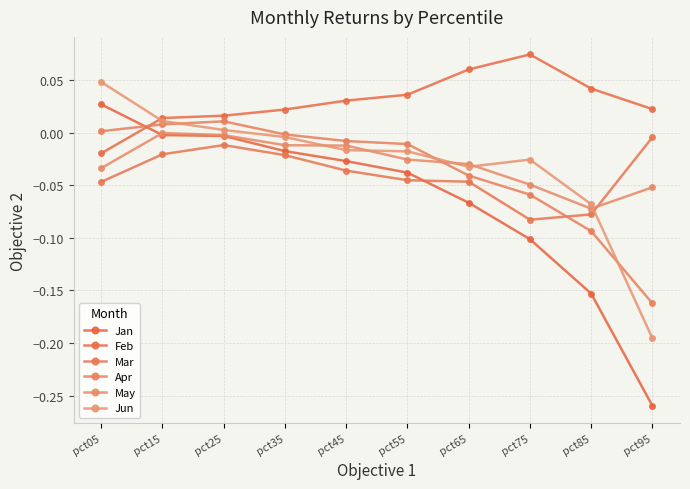

Count the number of categories in the chart.

10